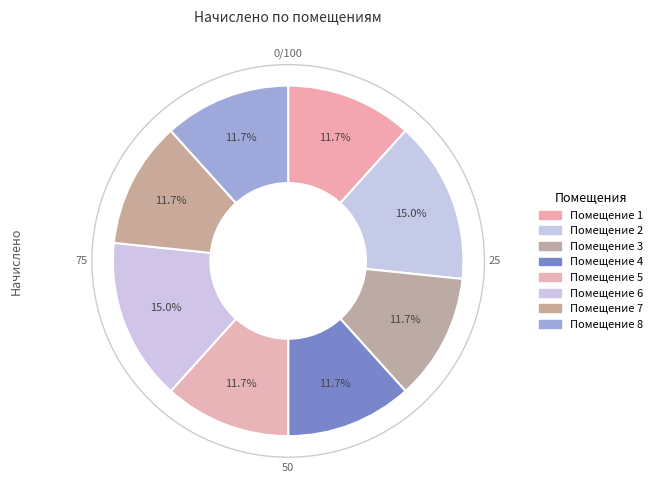

To the nearest percent, what is the difference between the largest and smallest slice percentages?

3%